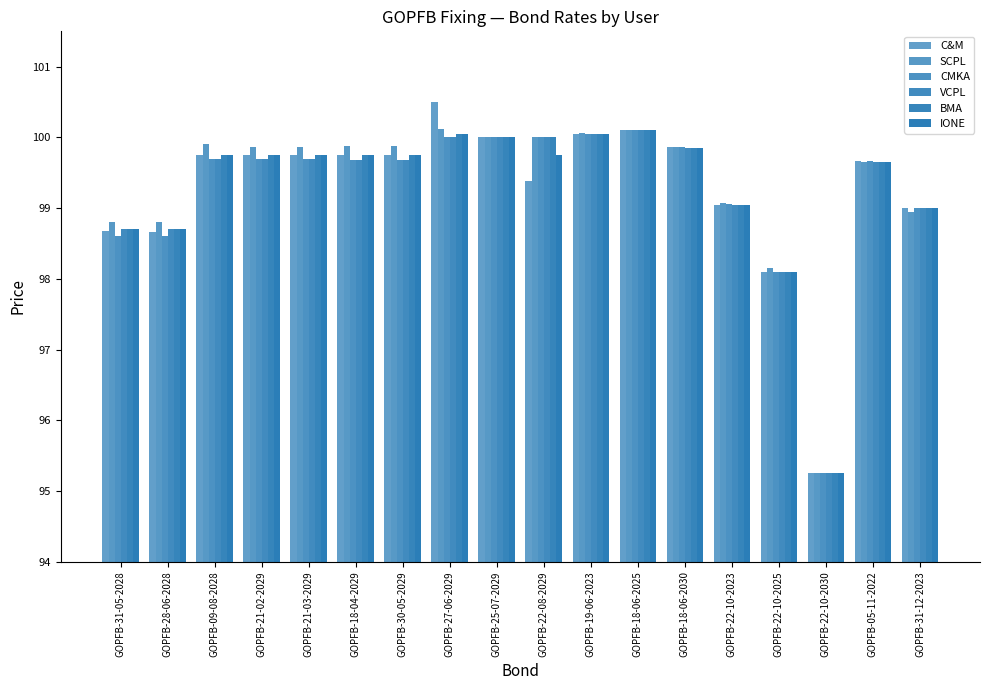

What is the value of the CMKA bar at the 13th from the left?

99.9